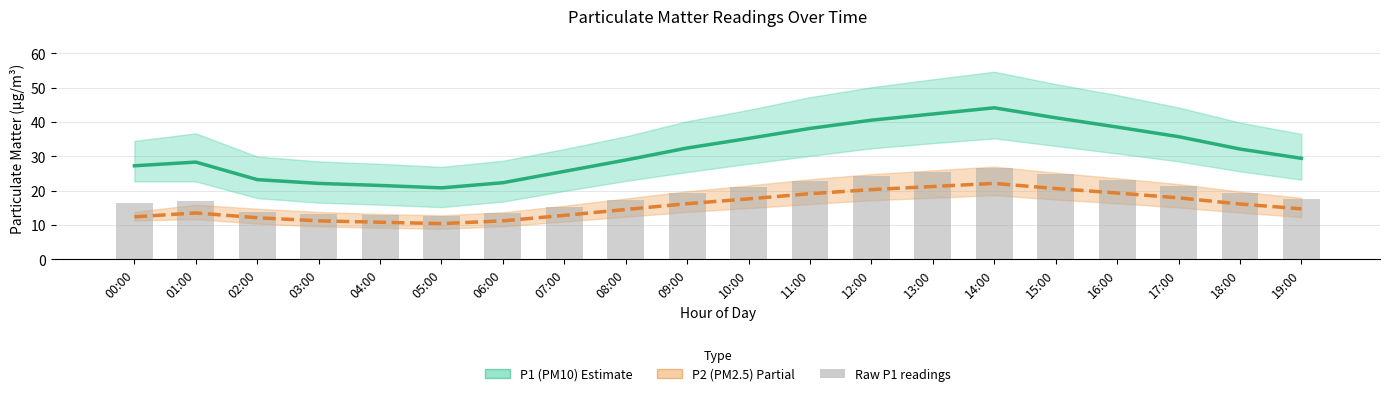

At which label is Raw P1 readings closest to 19?

18:00